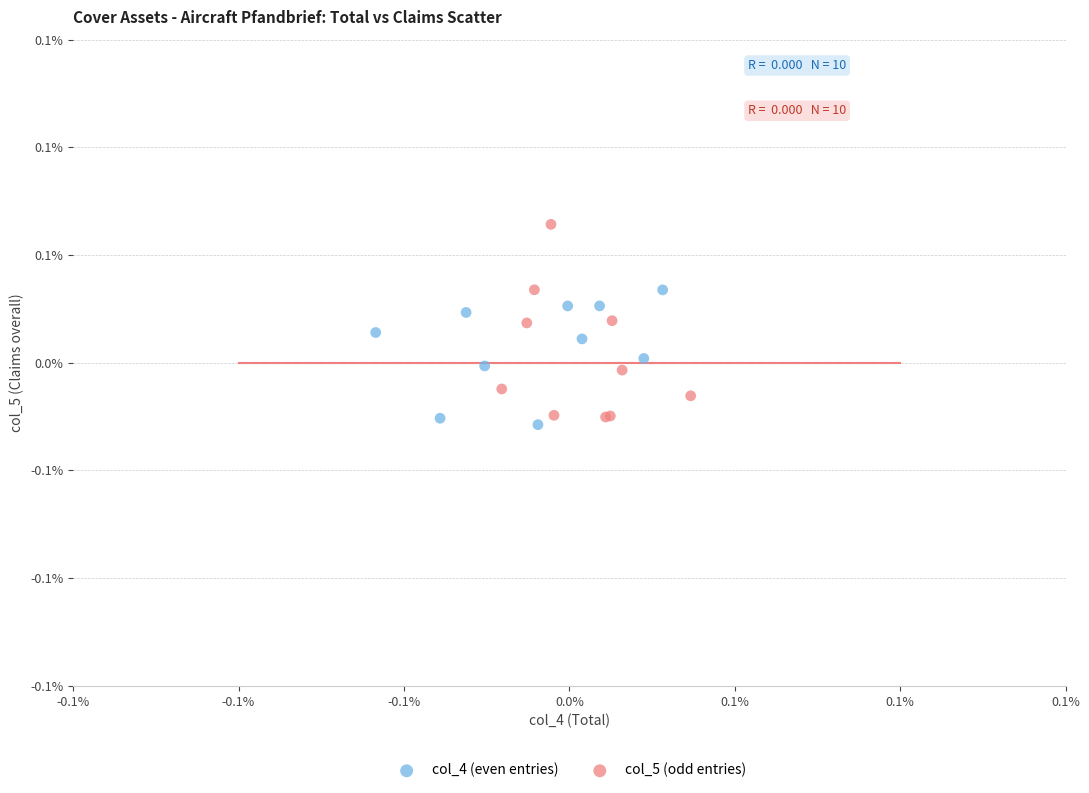

Which series contains the highest Y value?

col_5 (odd entries)